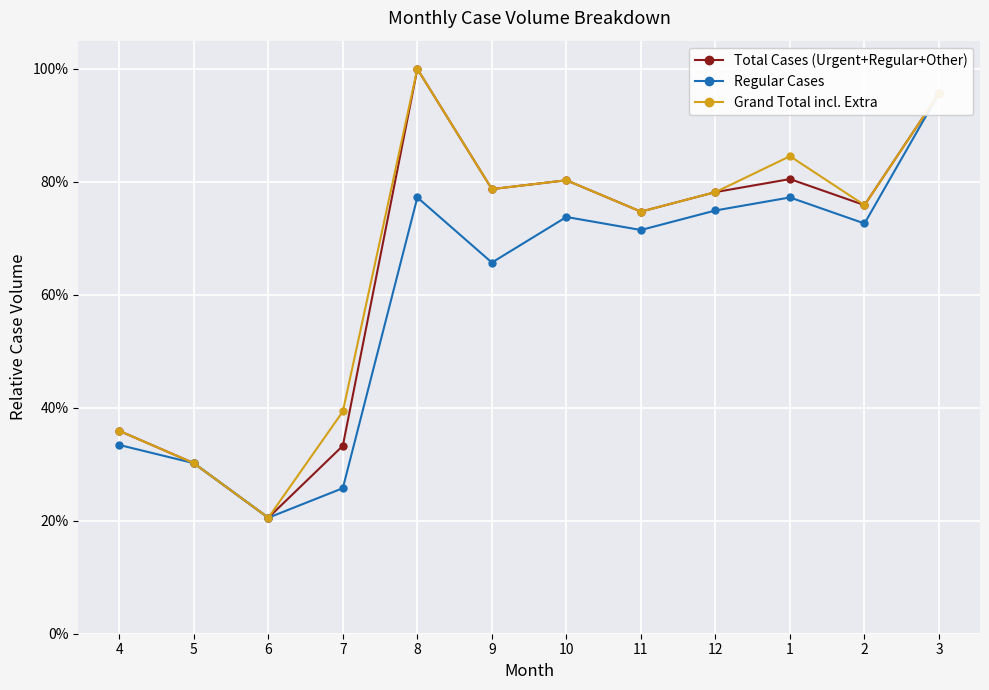

Count the number of data series in this chart.

3